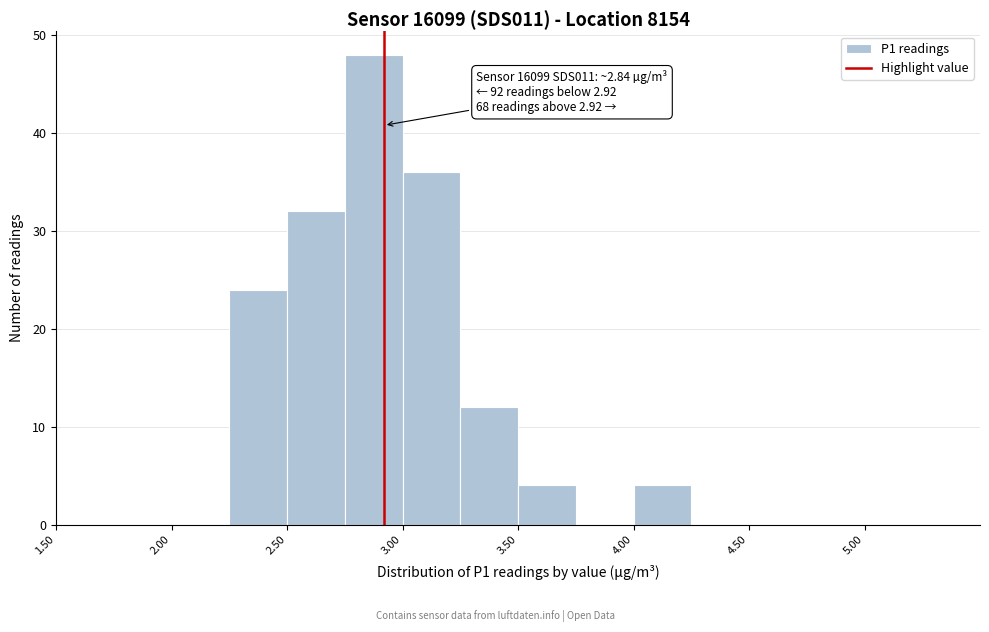

Over which range of the x-axis is the bar tallest?

2.75 to 3.00